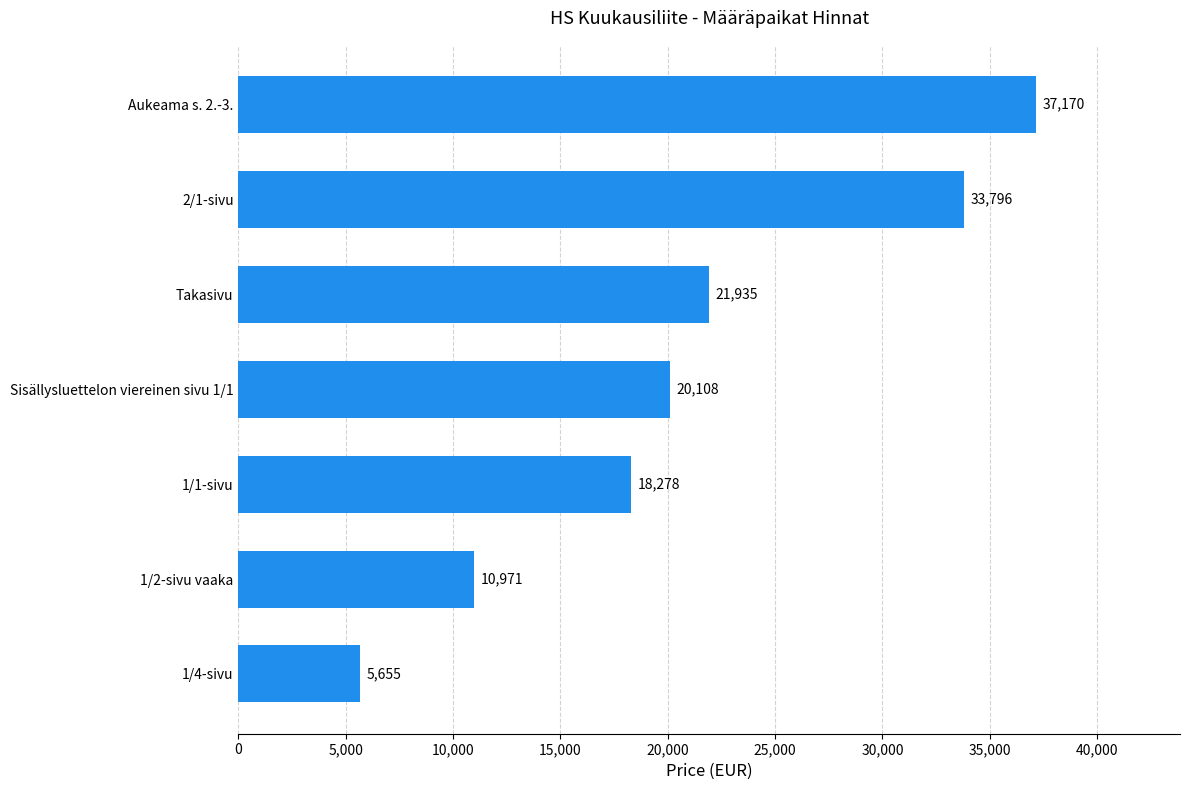

Which label corresponds to the smallest value in the chart?

1/4-sivu